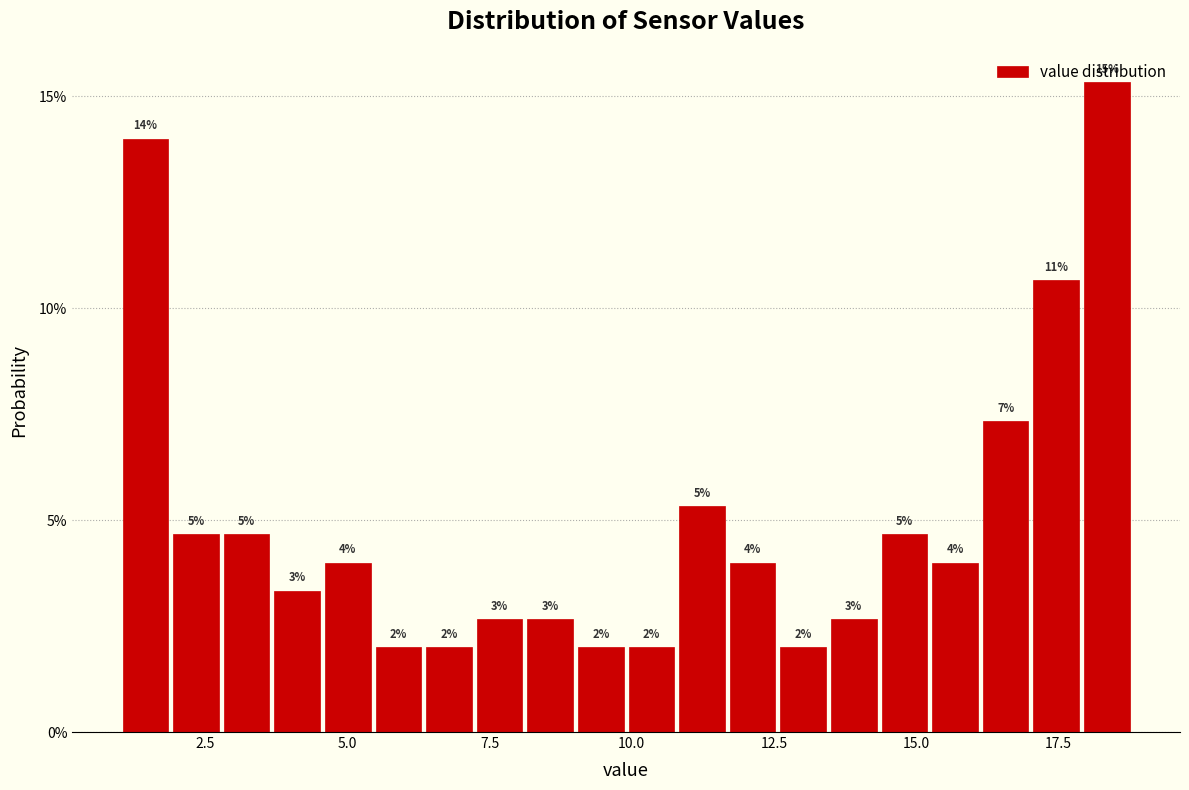

Around what value on the x-axis is the tallest bar? Give the approximate position of its centre, as read against the axis.

18.5